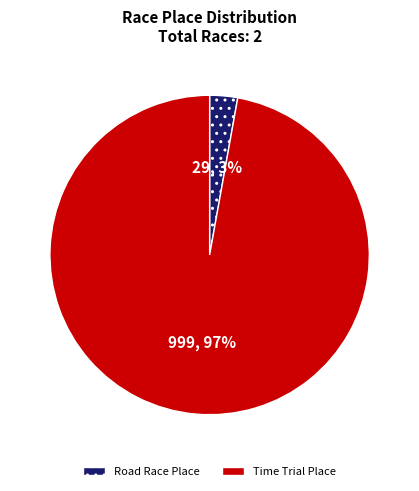

To the nearest percent, what is the difference between the largest and smallest slice percentages?

94%